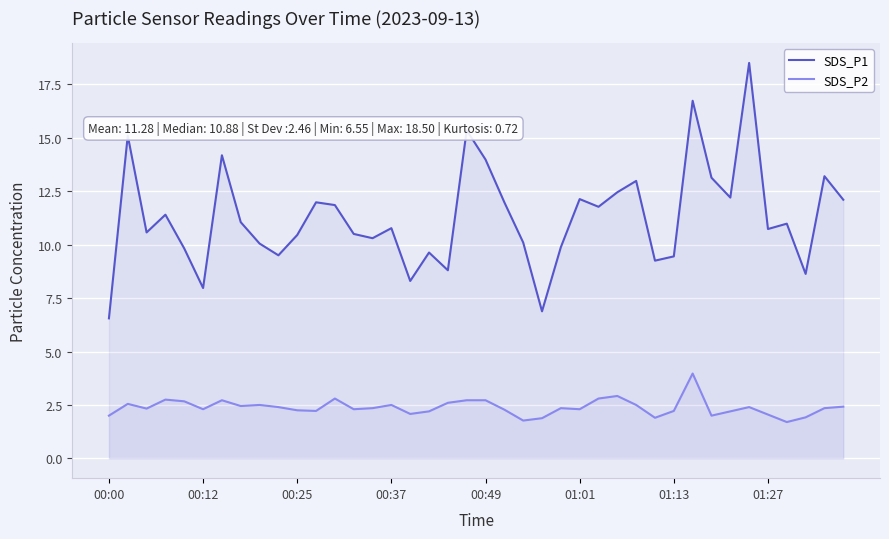

True or false: SDS_P2 and SDS_P1 intersect in this chart.

False